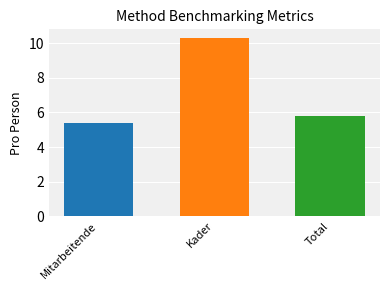

What position from the right is Mitarbeitende?

3